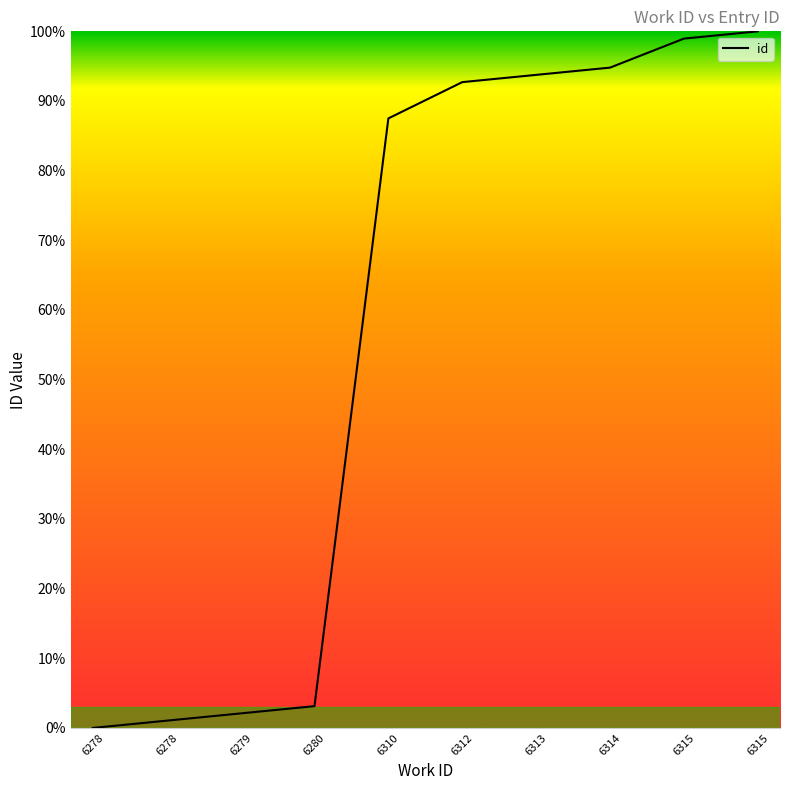

Does the chart have visible grid lines?

No